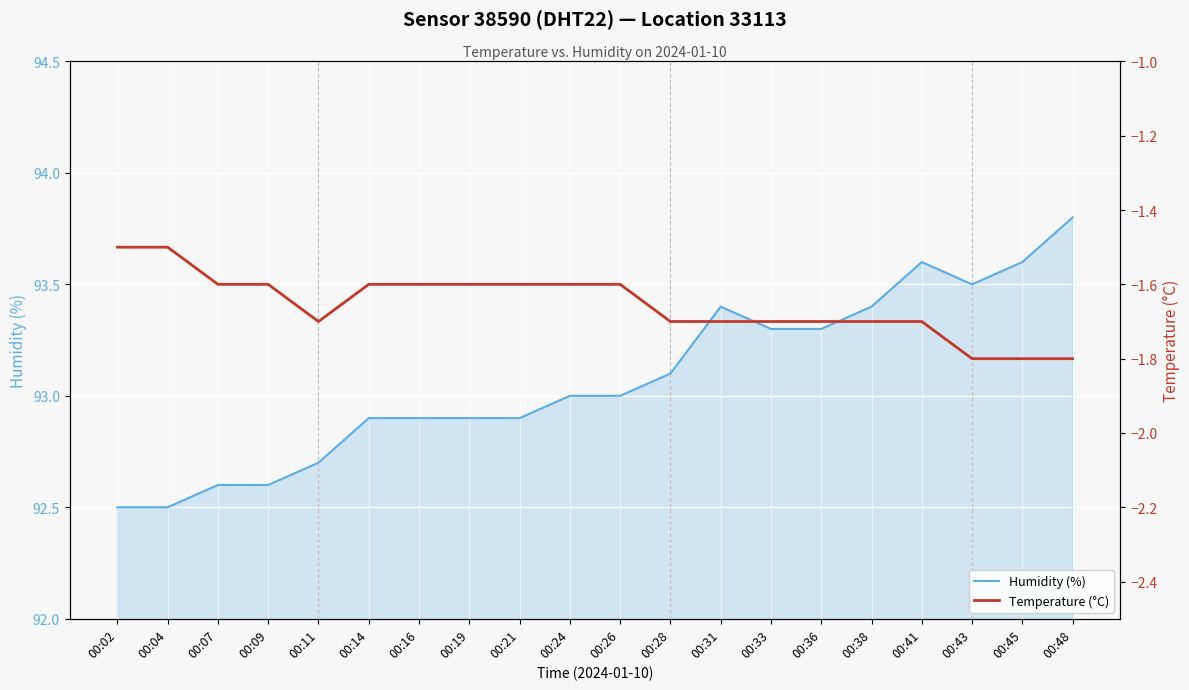

What is the difference between the second highest and minimum values in the Humidity (%) series?

1.1